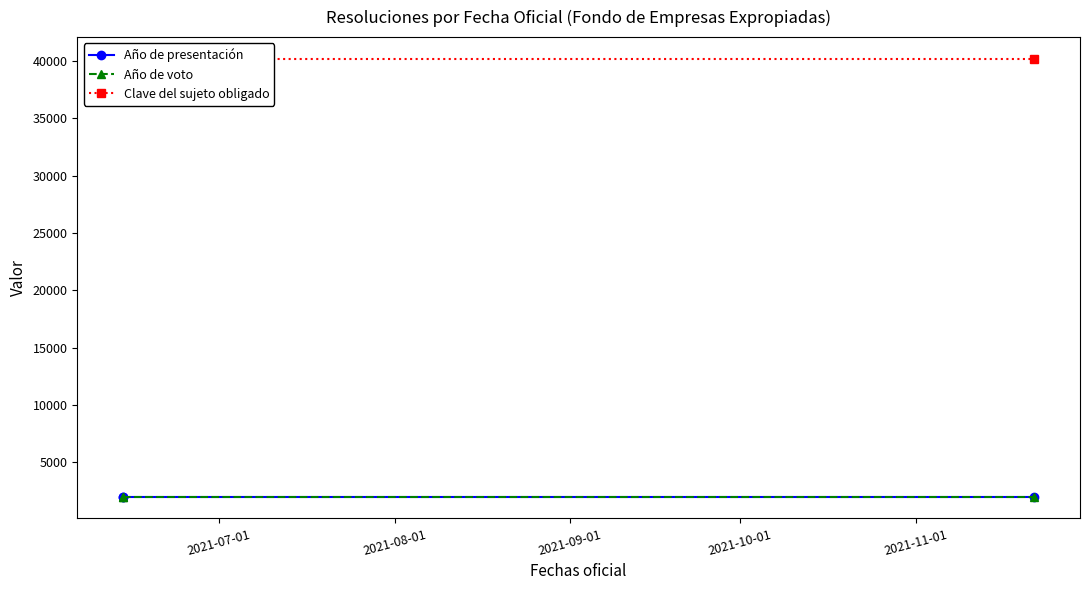

True or false: Clave del sujeto obligado has a value of 10137 at 2021-08-01.

False